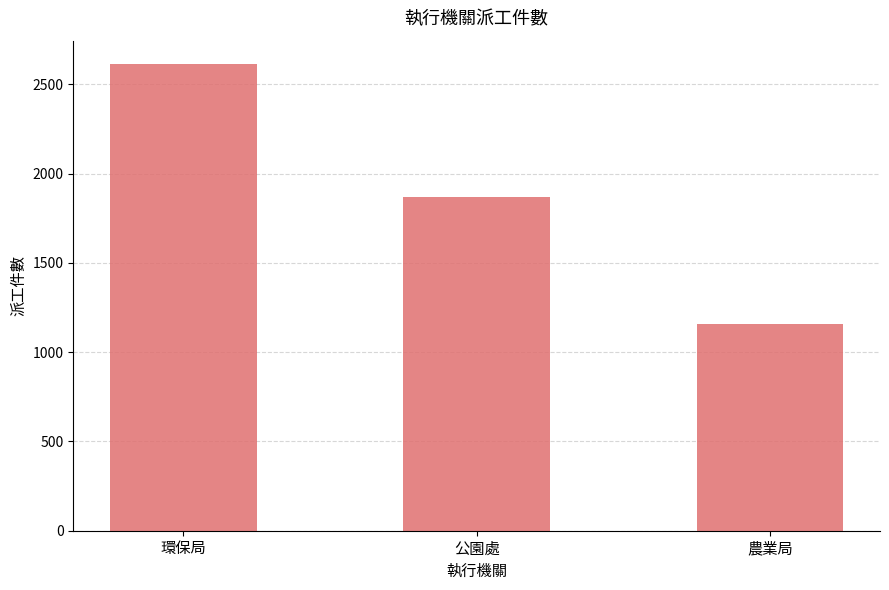

Is it true that the value at 公園處 is 1871?

True